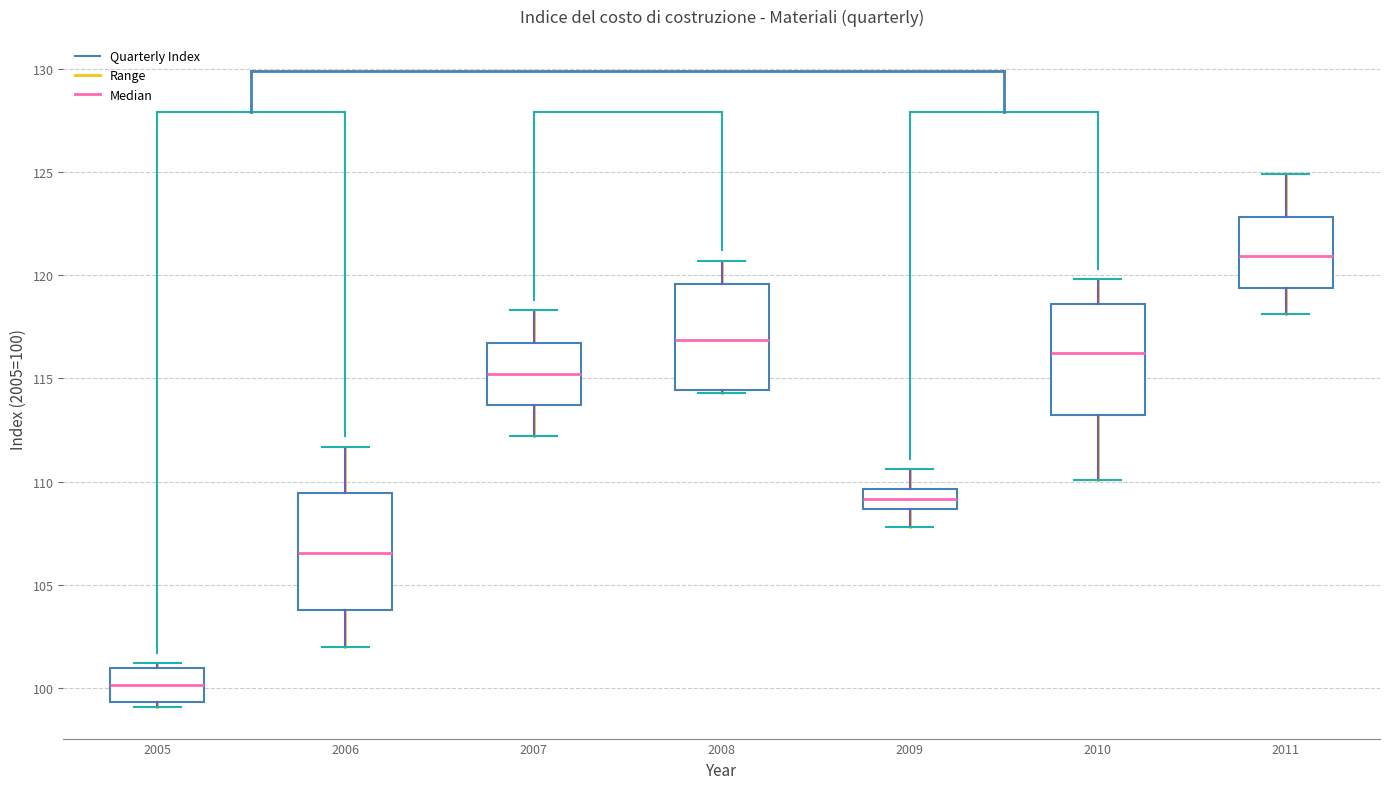

Where does the lower whisker of the box at x = 2009 end on the y-axis? The values are not printed on the chart, so give them approximately, as read against the axis.

108.0